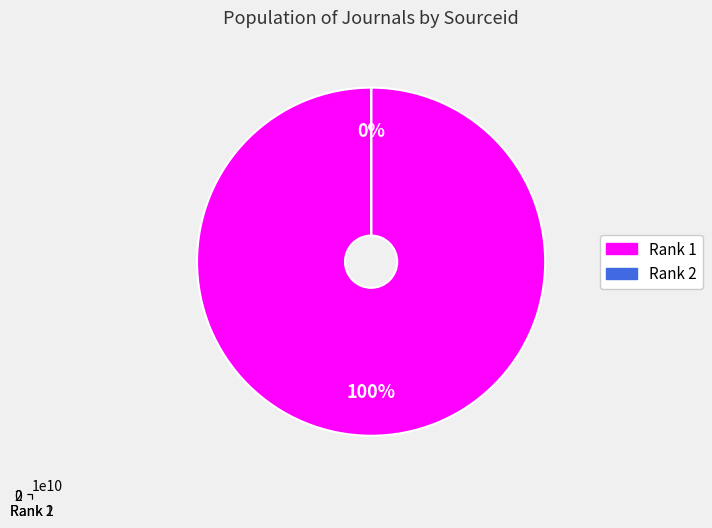

Is there a majority slice in this chart?

Yes